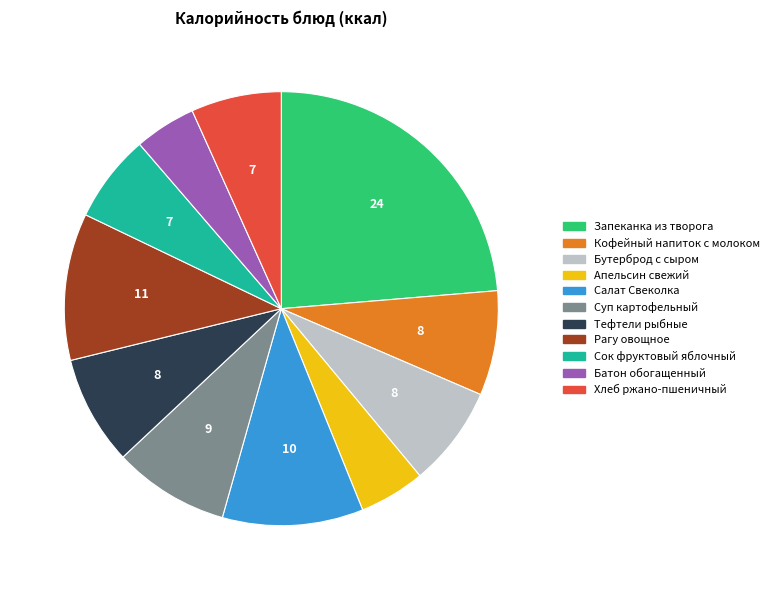

Count the number of slices in the pie.

11